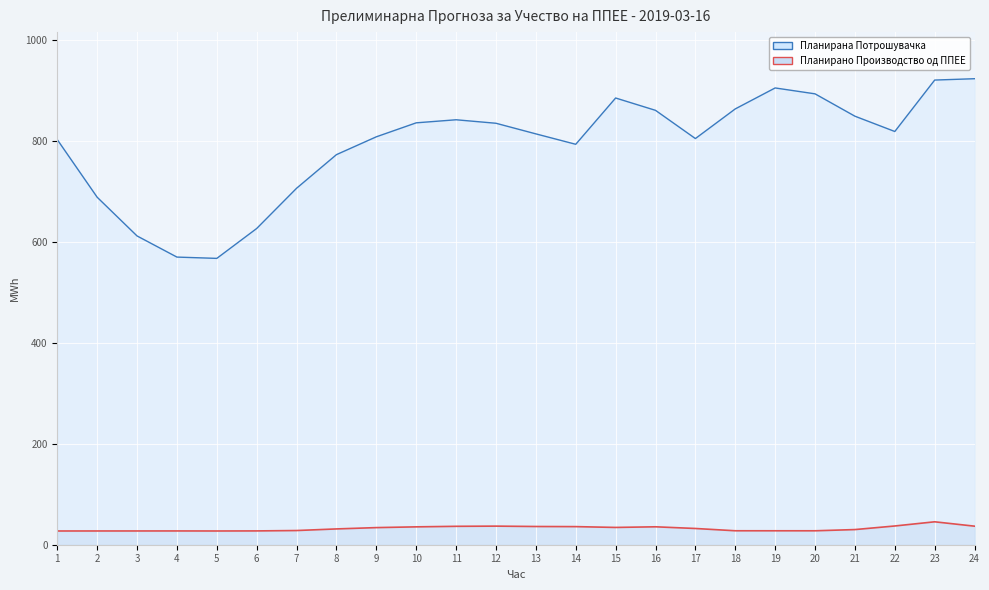

At how many categories does at least one series exceed 366?

24